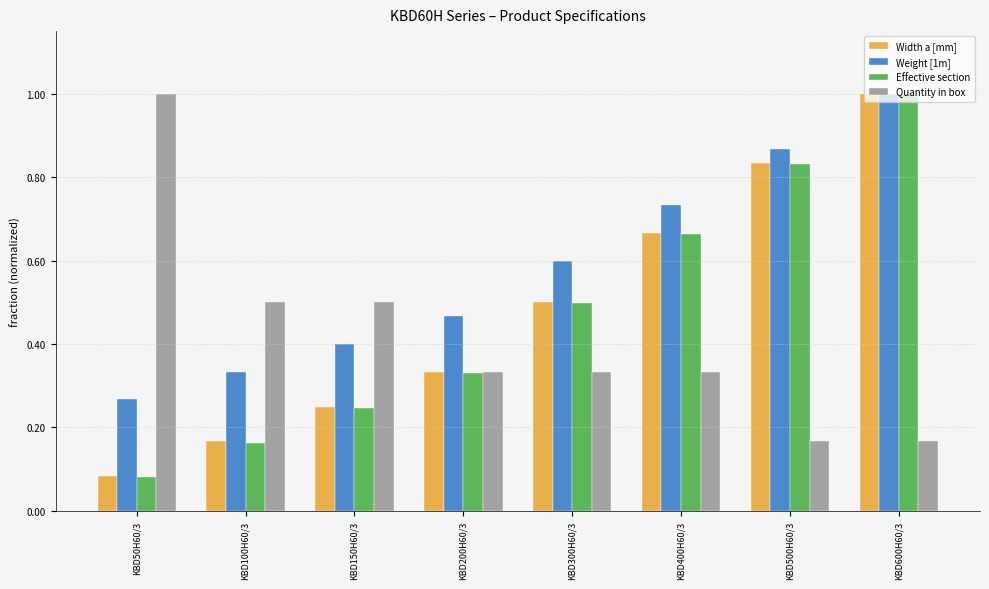

The value of Width a [mm] at KBD500H60/3 is 1.5. True or false?

False